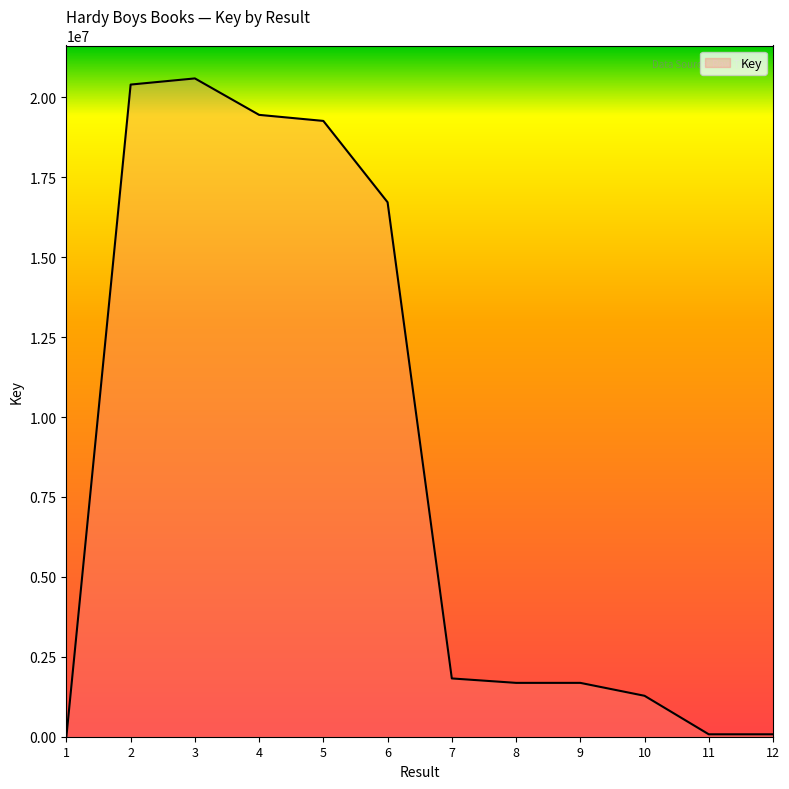

Approximately how many times larger is the value at 2 compared to 12?

269.2